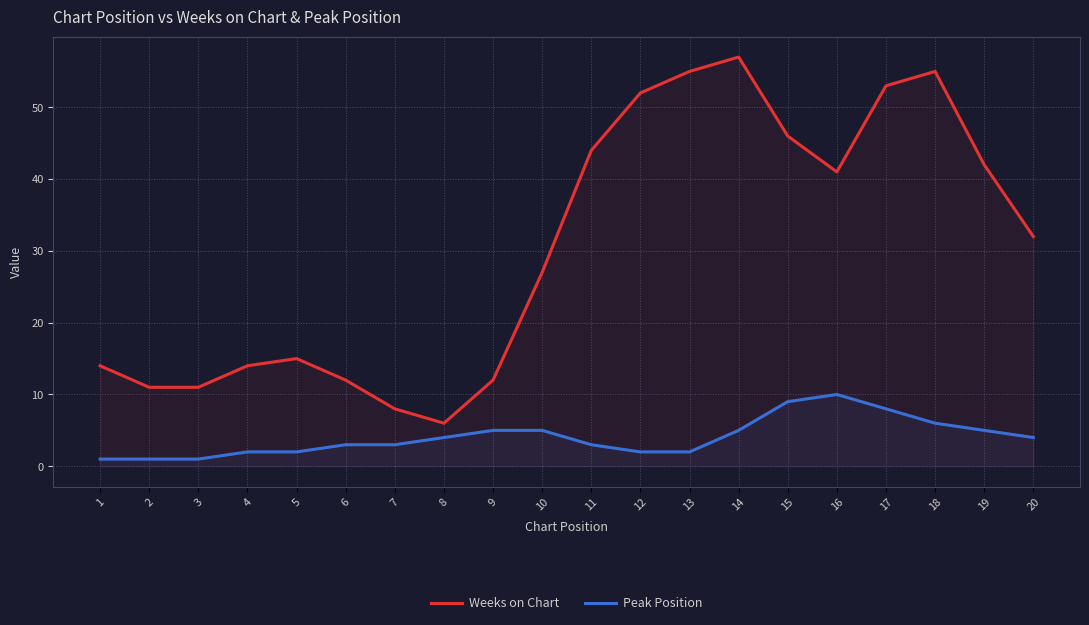

True or false: Peak Position and Weeks on Chart intersect in this chart.

False